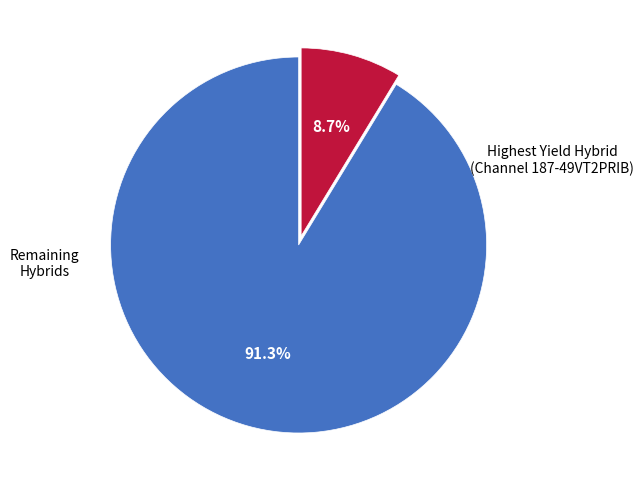

How many segments does this pie chart have?

2